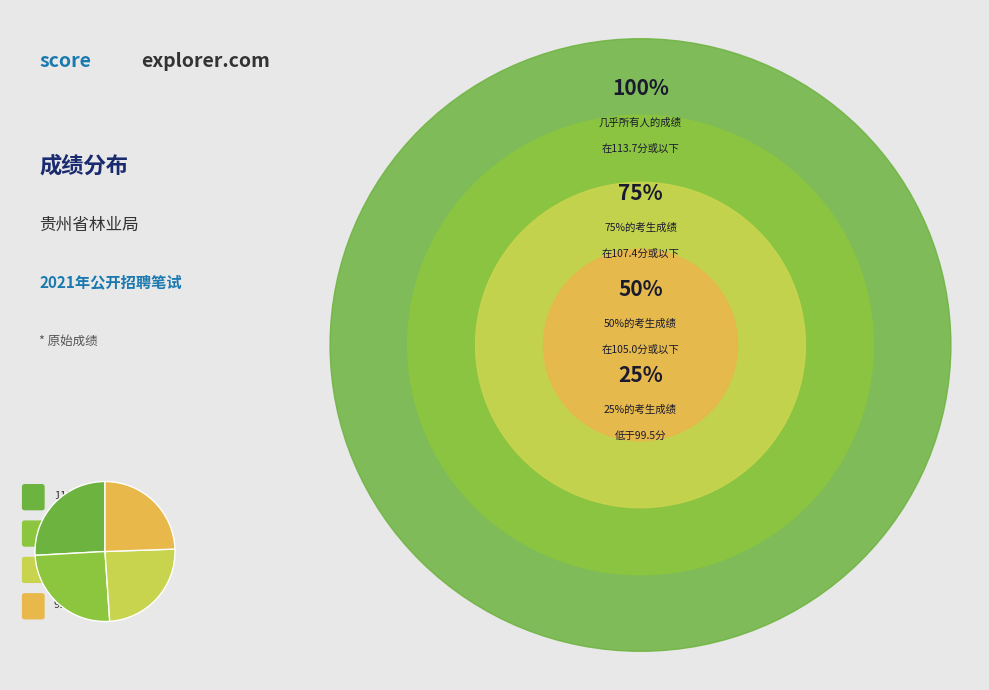

How many segments does this pie chart have?

4